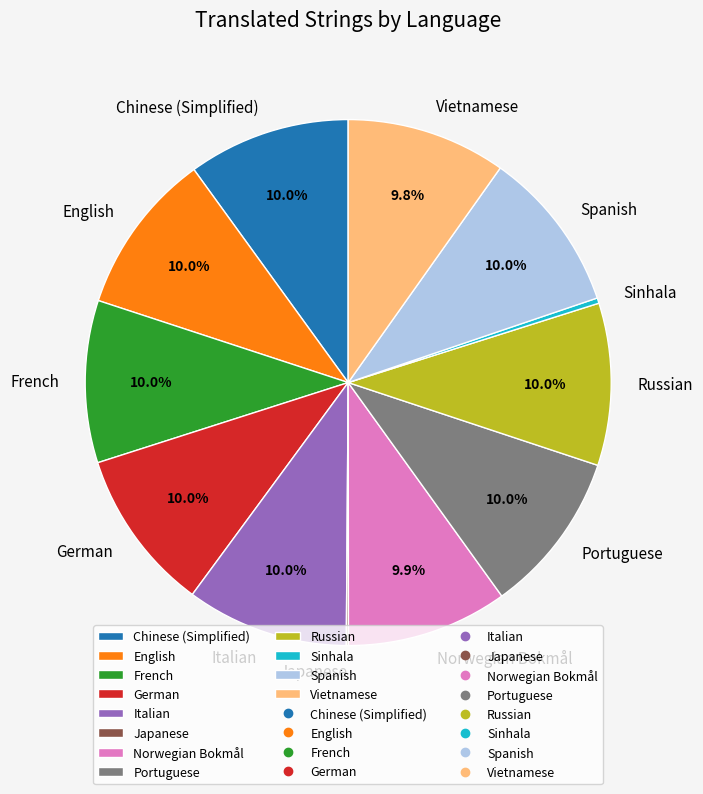

Approximately how many times larger is the value at German compared to Spanish?

1.0